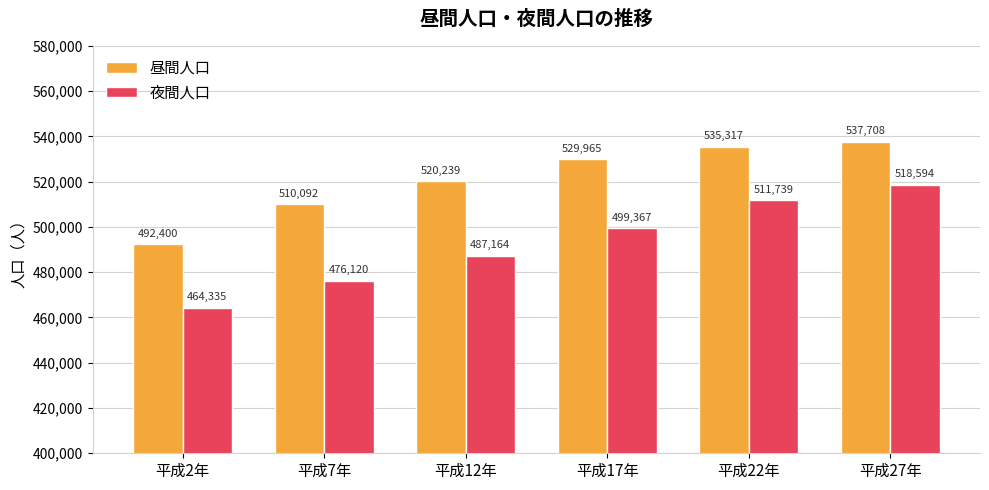

What is the approximate value of 夜間人口 at 平成12年, to the nearest 50?

487150